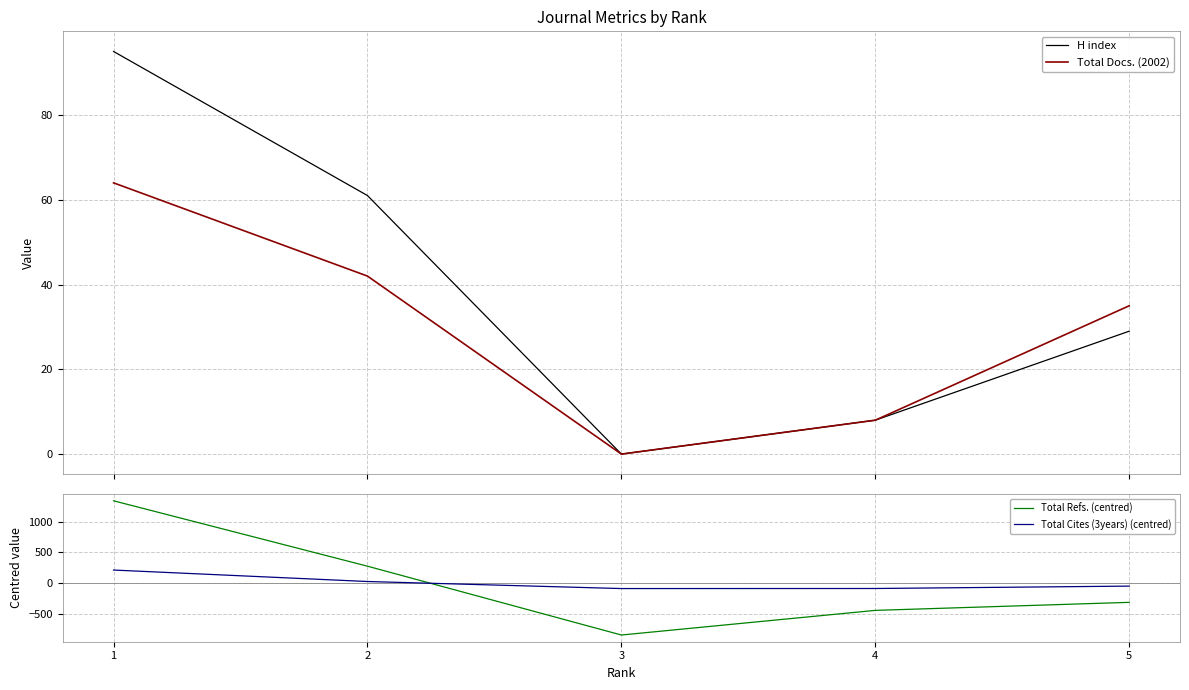

Which series has the widest spread of values?

Total Refs. (centred)